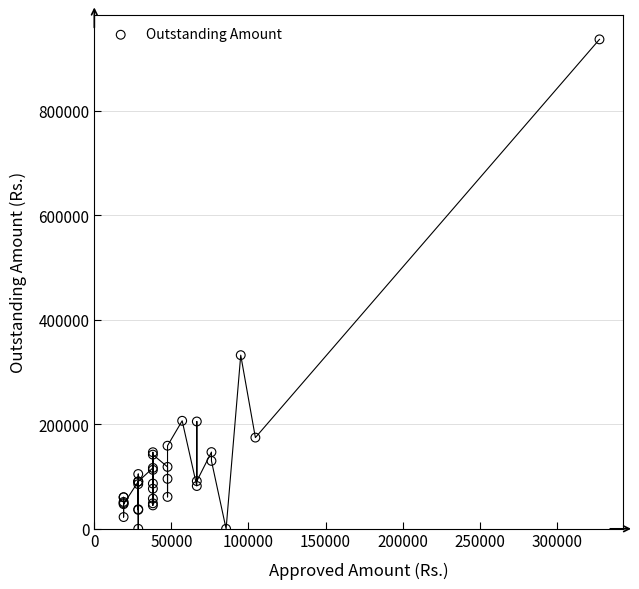

What Y value in the scatter plot is closest to 468295?

332283